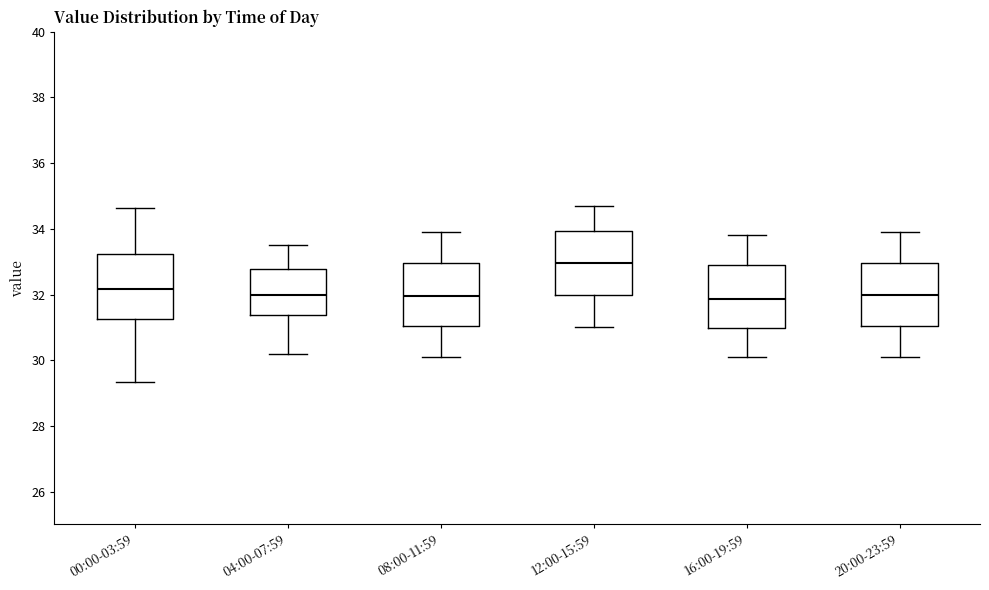

Where does the upper whisker of the box for 16:00-19:59 end on the y-axis? The values are not printed on the chart, so give them approximately, as read against the axis.

33.8